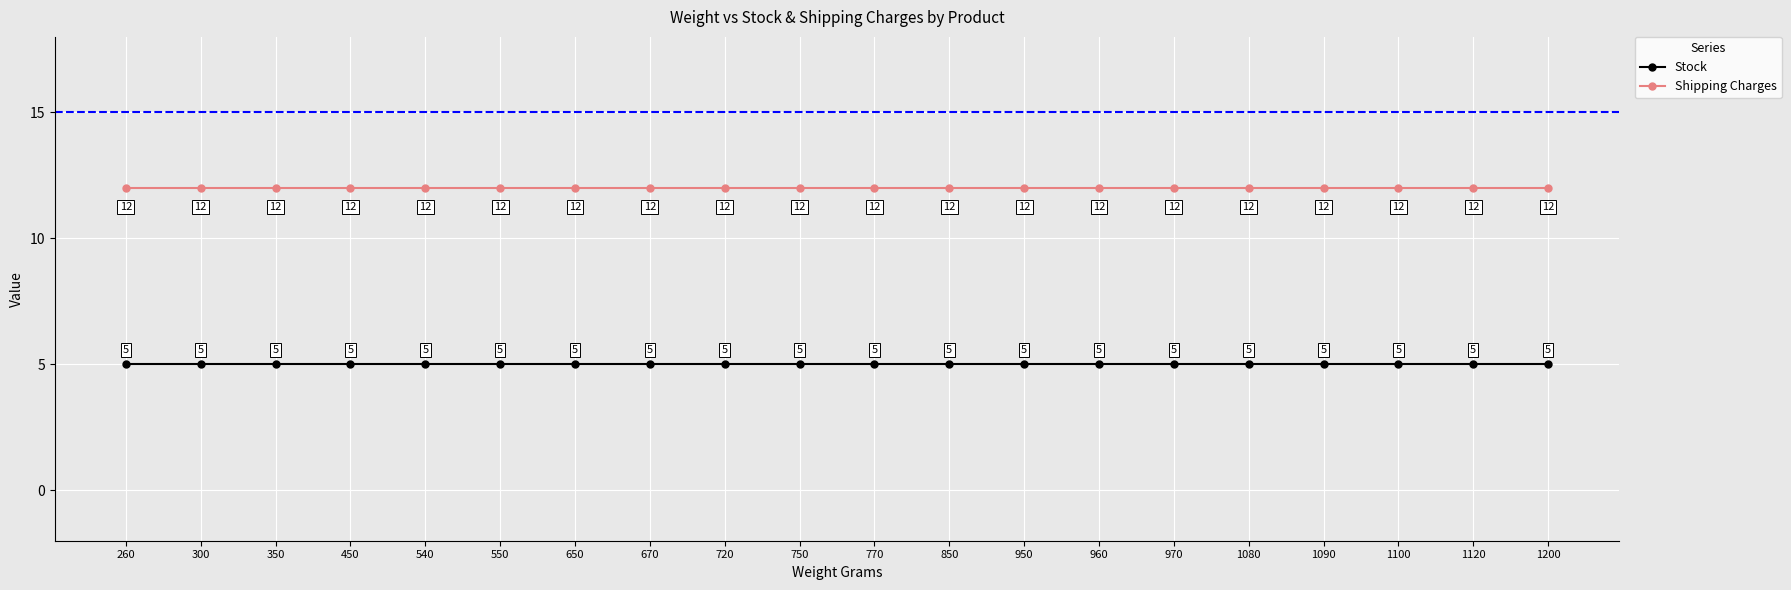

True or false: Stock and Shipping Charges intersect in this chart.

False